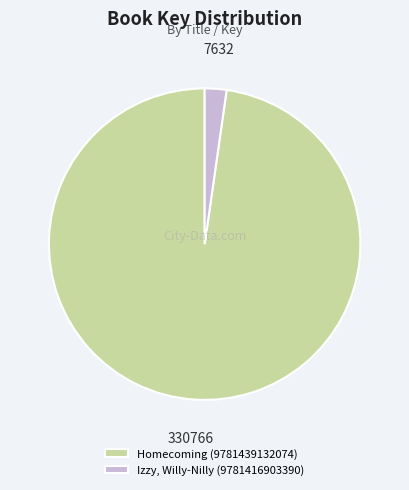

Is the sum of Homecoming (9781439132074) and Izzy, Willy-Nilly (9781416903390) greater than half?

Yes